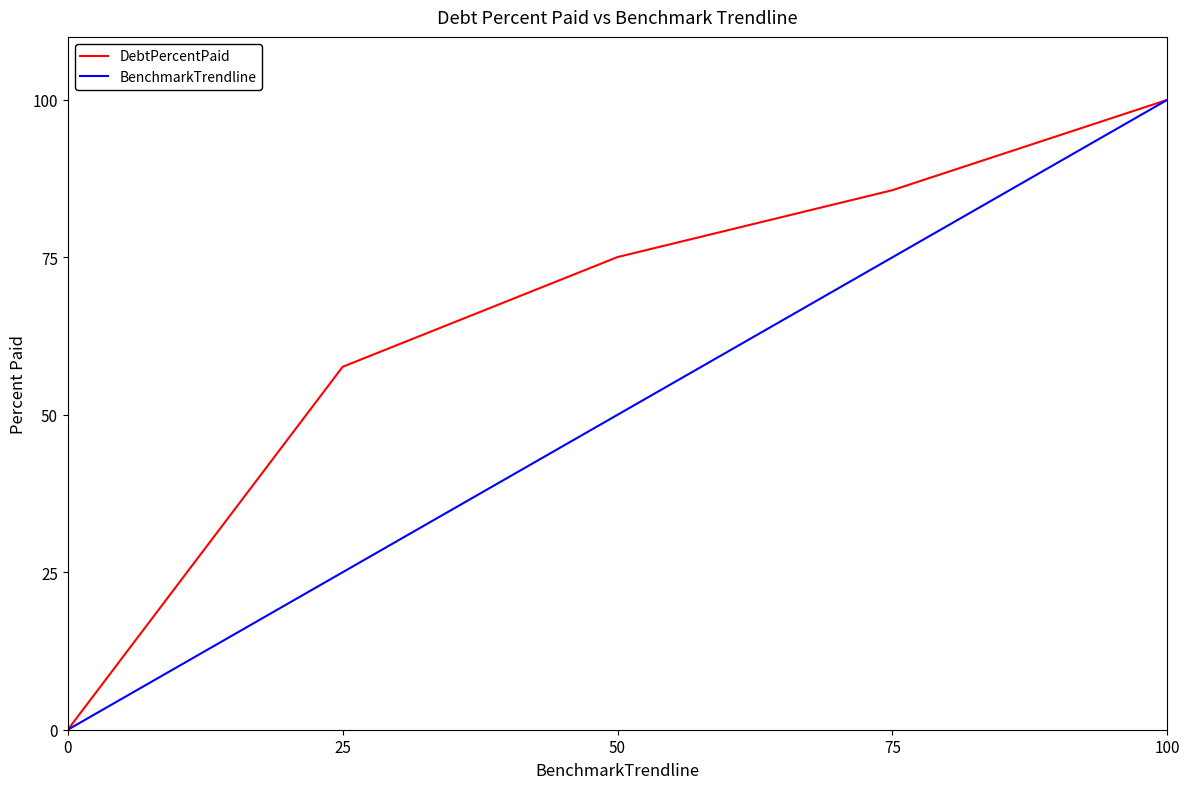

Rank the categories by BenchmarkTrendline value from lowest to highest.

0, 25, 50, 75, 100